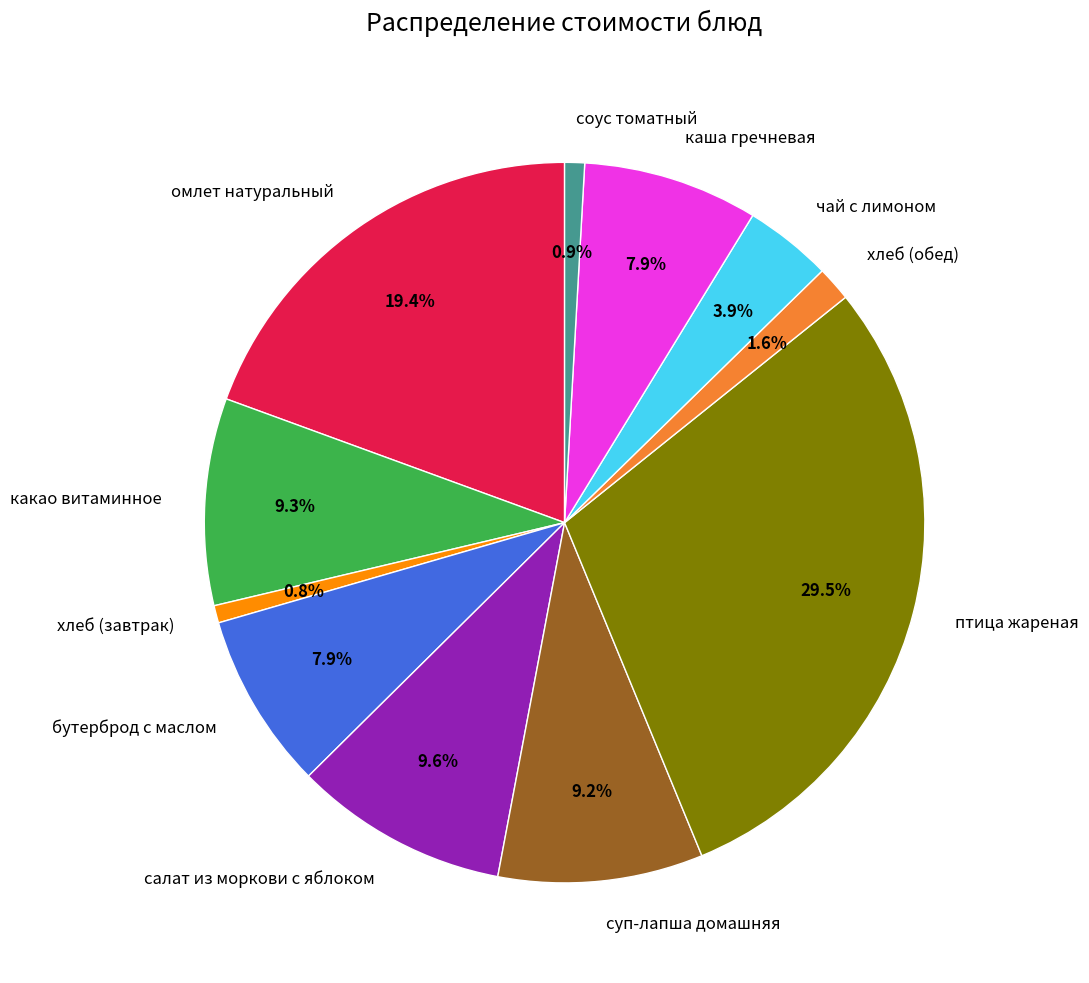

Which slice is the largest?

птица жареная